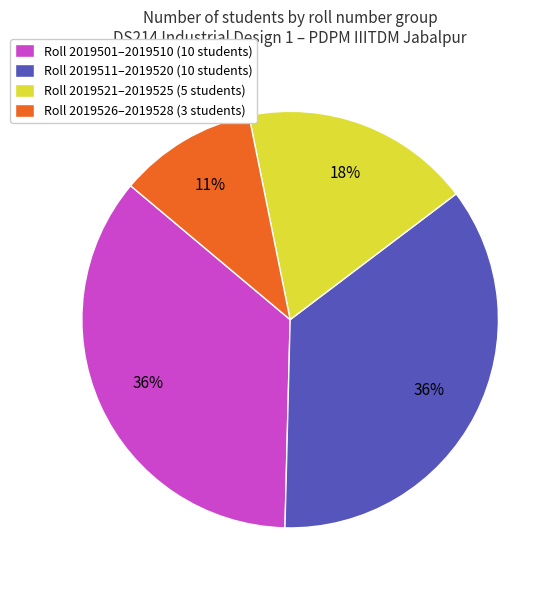

What is the ratio of the value at Roll 2019501–2019510 (10 students) to the value at Roll 2019511–2019520 (10 students)?

1.0